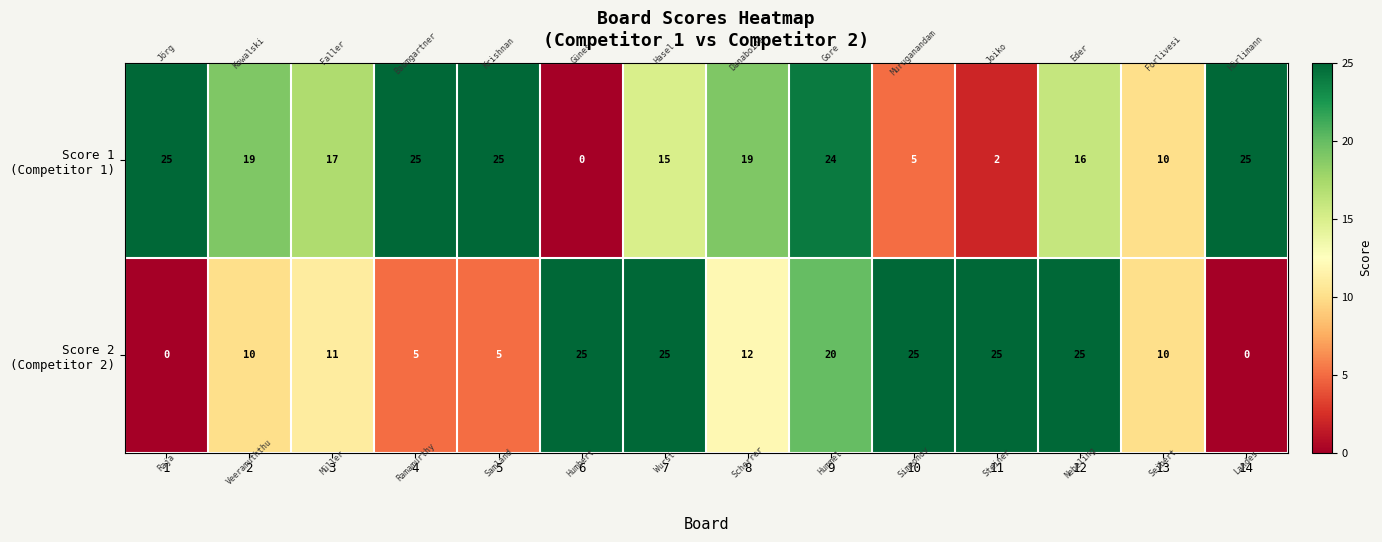

At how many categories does at least one series exceed 0?

14